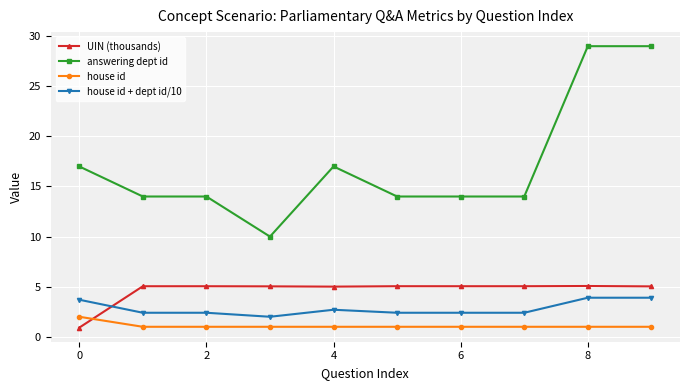

True or false: UIN (thousands) has more than 0 points higher than both neighbors.

True